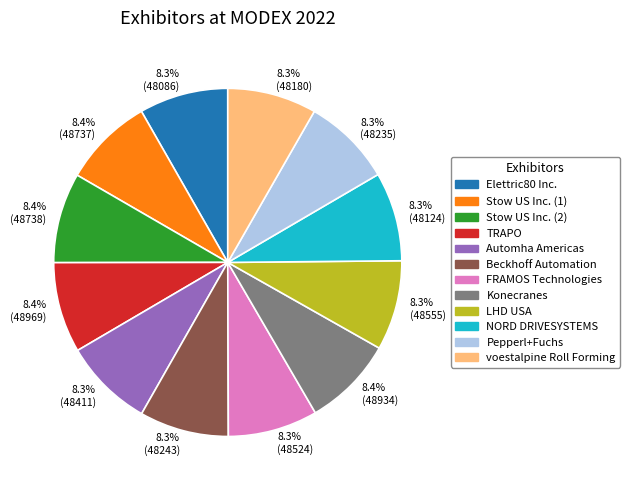

Approximately how many times larger is the value at Automha Americas compared to NORD DRIVESYSTEMS?

1.0